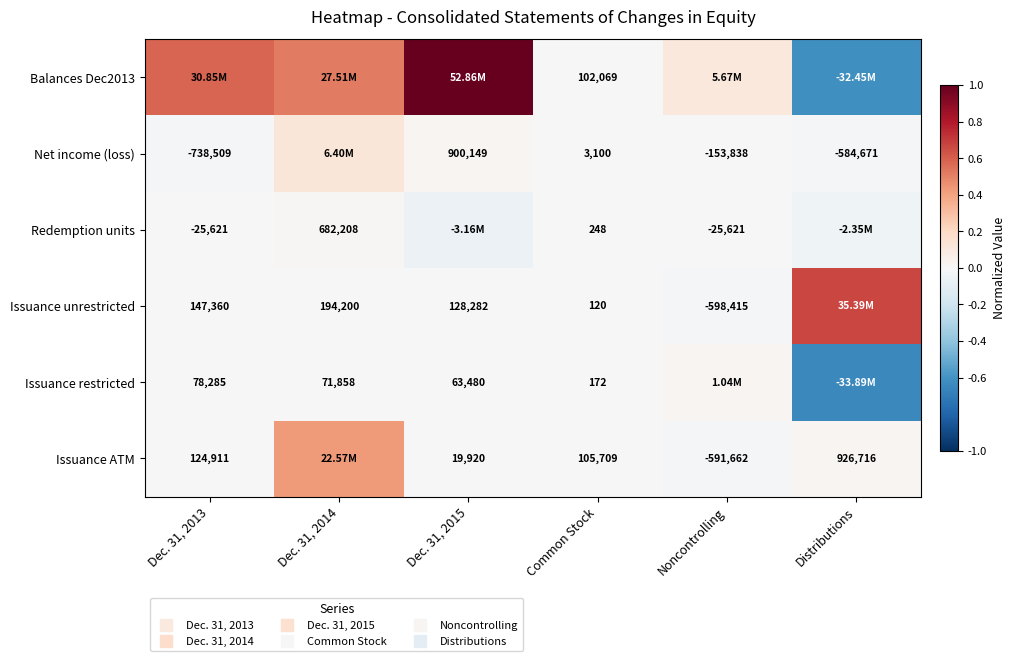

Which has a higher value, Dec. 31, 2015 or Noncontrolling?

Dec. 31, 2015